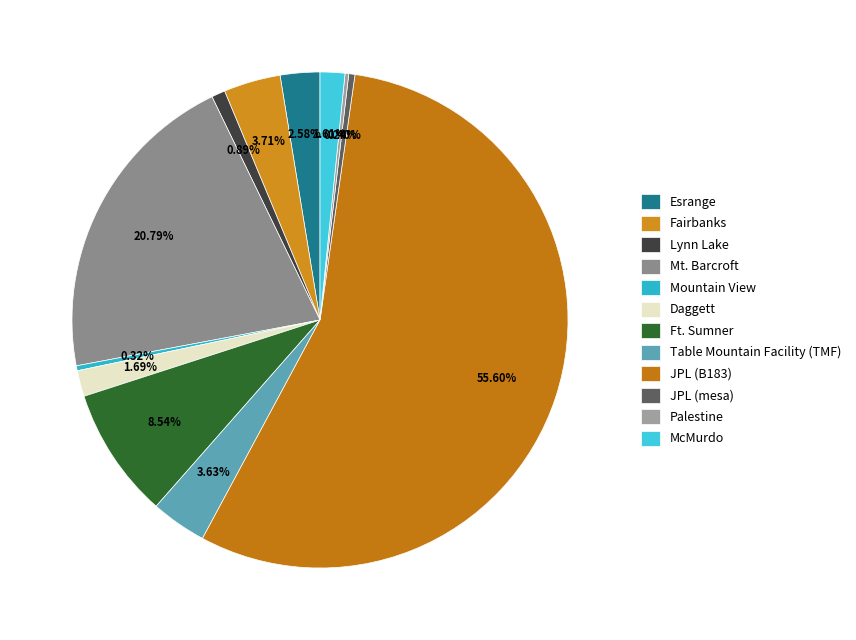

Combined, do McMurdo and Daggett account for over 50%?

No